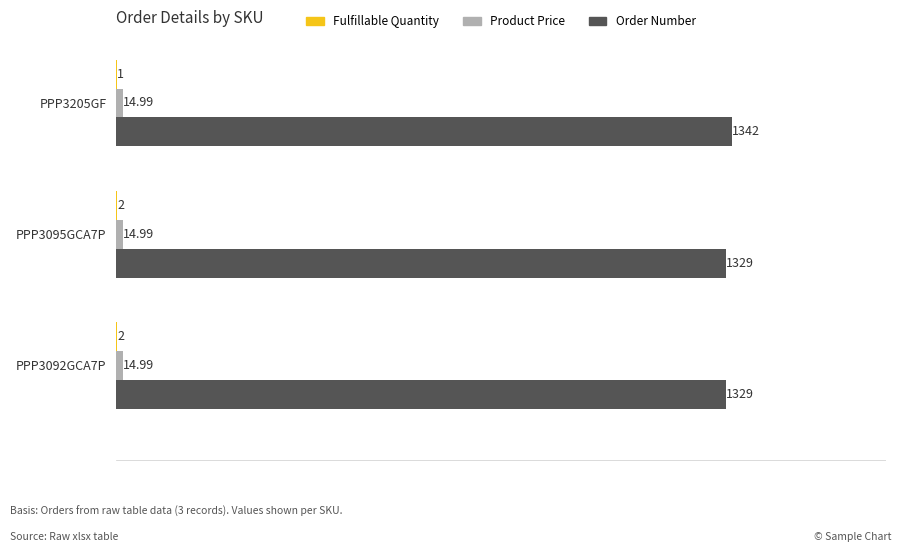

Between PPP3205GF and PPP3092GCA7P, which series saw the biggest shift?

Order Number